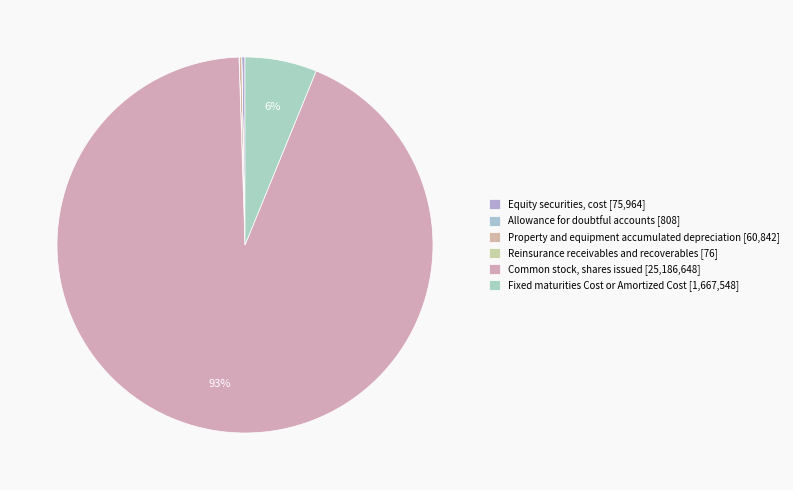

Is it true that Equity securities, cost is 0% of the pie?

True